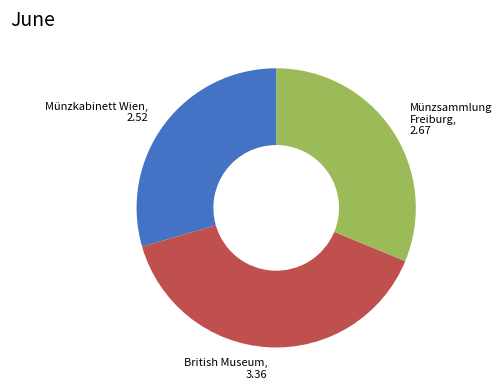

The British Museum slice represents 46% of the pie. True or false?

False